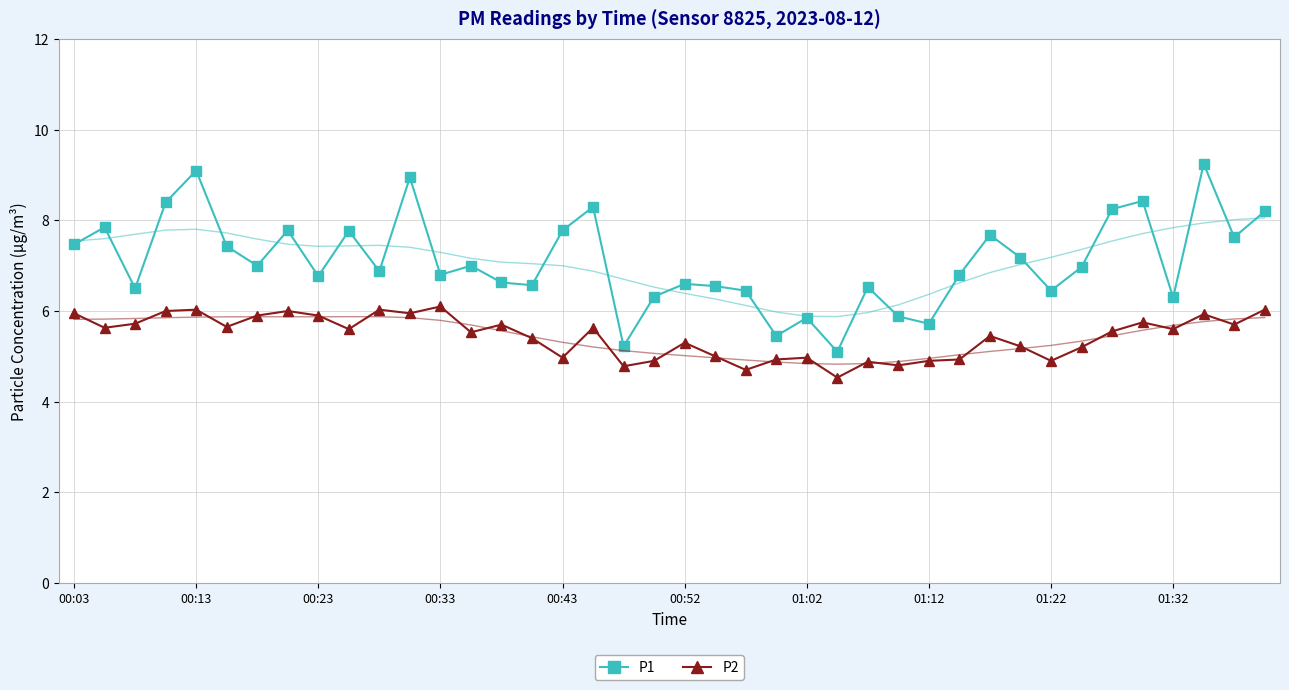

True or false: P2 and P1 cross at least once.

False